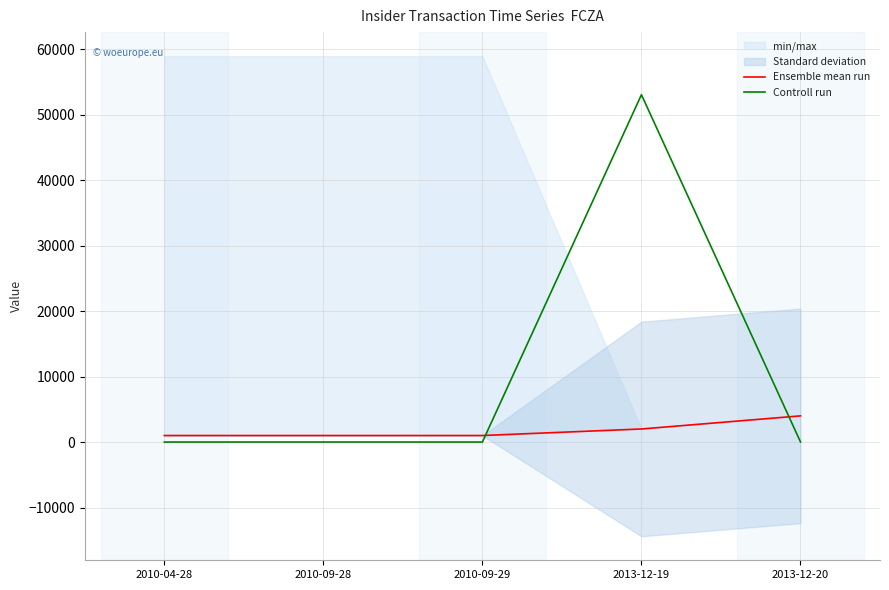

What is the value of the Controll run point at the 3rd from the left?

4.5